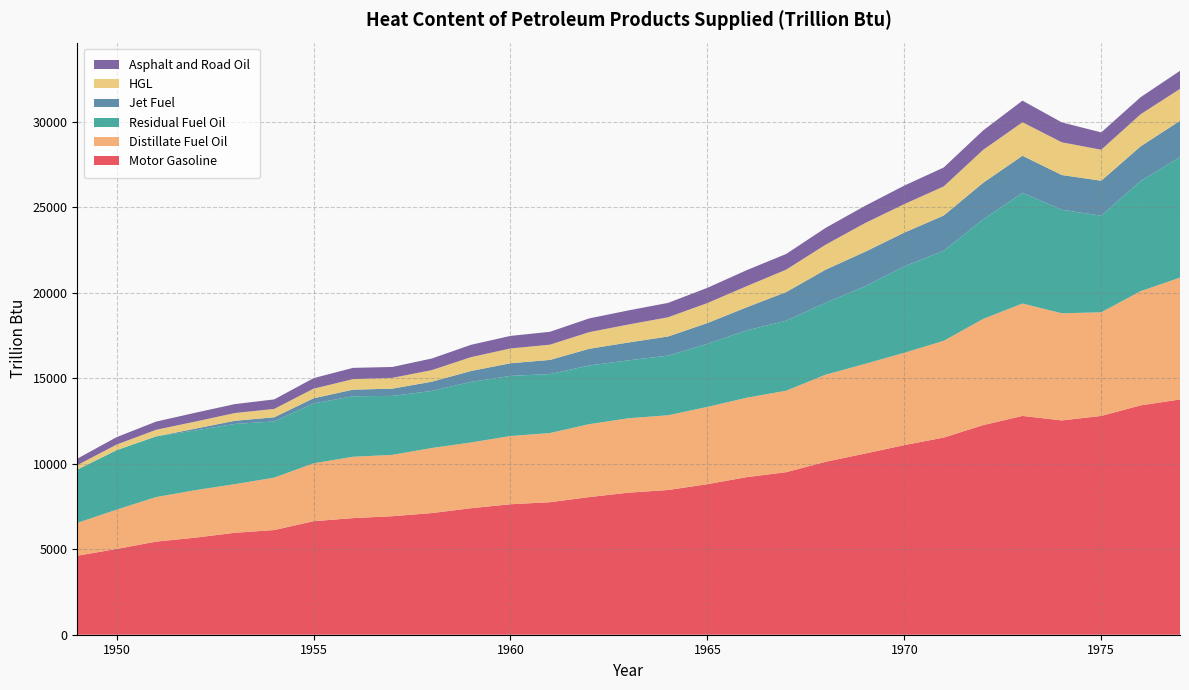

Reading left to right, what are all the values shown in this chart?

Motor Gasoline: 4621.2	5015.4	5445.3	5678.4	5962.5	6123.0	6640.1	6820.9	6931.5	7114.7	7400.7	7630.8	7751.6	8050.8	8310.0	8464.4	8805.6	9218.7	9506.8	10114.0	10595.3	11090.9	11531.7	12259.3	12797.1	12534.6	12797.5	13415.3	13760.4
Distillate Fuel Oil: 1918.0	2300.2	2605.4	2778.4	2843.0	3066.0	3385.1	3587.4	3588.7	3806.2	3844.4	3991.7	4044.6	4266.3	4352.8	4371.2	4519.1	4644.7	4765.7	5094.2	5244.0	5401.0	5657.9	6210.1	6574.8	6267.2	6061.3	6679.5	7125.9
Residual Fuel Oil: 3118.5	3481.7	3548.4	3490.3	3523.7	3283.8	3502.2	3538.4	3450.3	3338.8	3542.5	3517.2	3449.5	3431.5	3388.2	3486.7	3690.5	3938.4	4098.4	4201.2	4538.7	5056.6	5268.8	5819.5	6476.7	6055.7	5649.3	6445.1	7047.3
Jet Fuel: 0.0	0.0	0.0	107.8	184.7	245.5	301.4	386.4	423.1	538.7	640.0	738.5	826.8	976.9	1043.7	1120.8	1214.5	1353.7	1670.2	1941.1	2016.8	1972.7	2060.8	2140.8	2167.2	2030.4	2047.1	2026.0	2126.5
HGL: 260.0	325.8	385.8	412.6	452.1	489.4	562.2	615.4	630.2	677.0	809.8	865.9	891.2	973.3	1052.3	1124.3	1170.0	1234.1	1312.3	1459.7	1677.8	1667.0	1700.3	1926.8	1959.4	1913.6	1811.3	1876.5	1866.7
Asphalt and Road Oil: 379.5	435.1	479.6	517.3	523.0	556.0	614.8	659.8	637.7	678.8	721.0	733.8	753.6	803.5	824.6	840.8	890.3	935.6	917.2	983.7	1009.0	1082.5	1108.3	1136.9	1263.7	1165.4	1014.2	998.1	1056.4